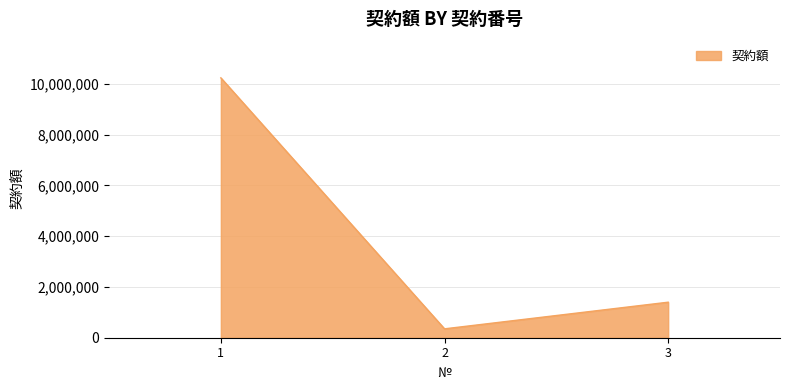

What is the change in value from 2 to 3?

+1049650